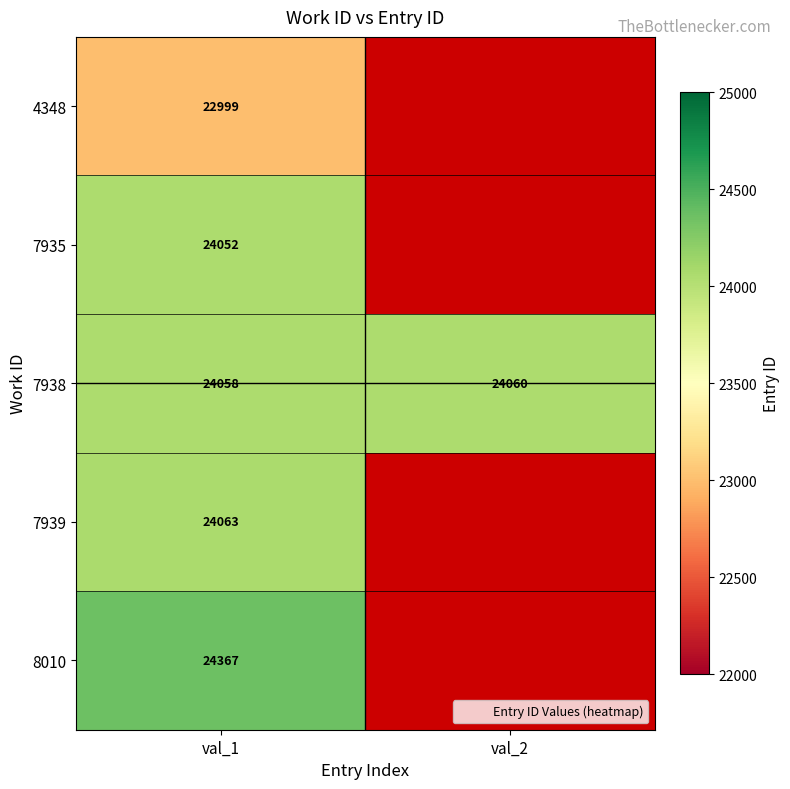

Count the 8010 values in the range 0 to 24367.

2